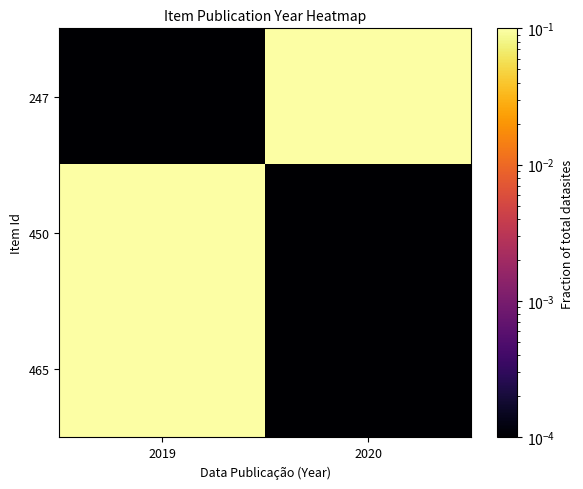

Which label corresponds to the smallest value in the chart?

2020